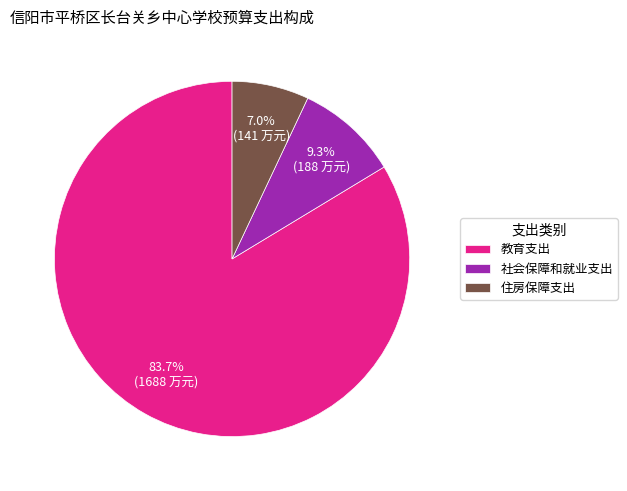

What percentage do 社会保障和就业支出 and 教育支出 together represent?

93.0%